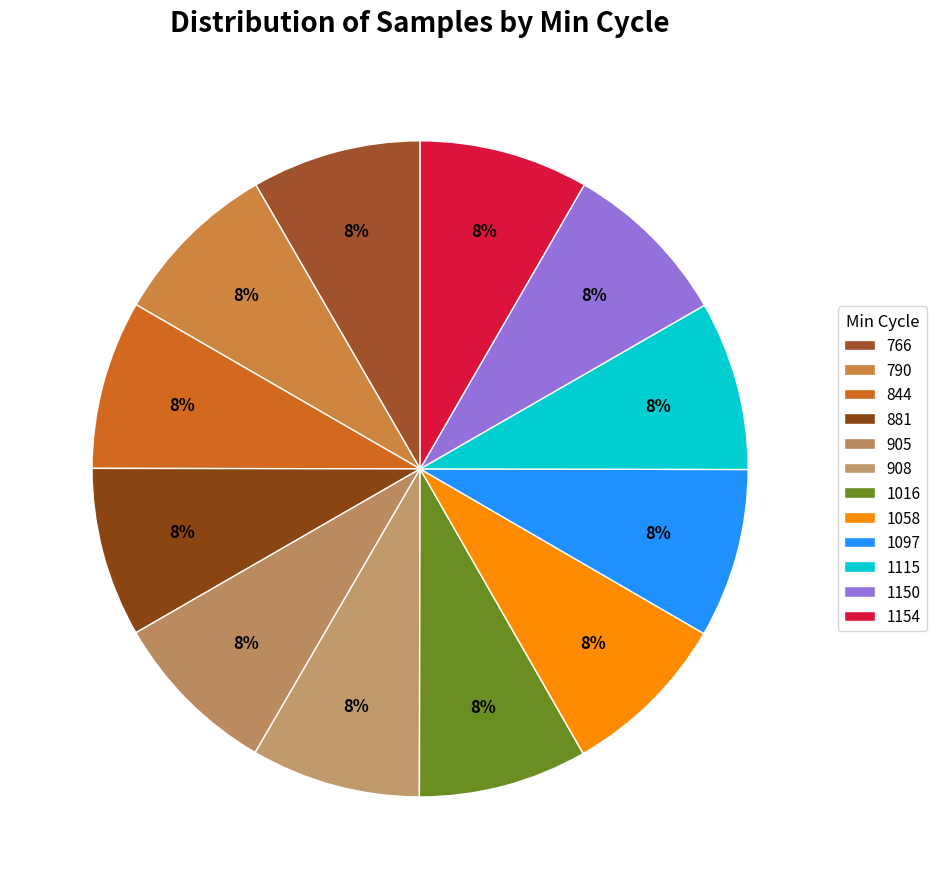

Count the number of slices in the pie.

12